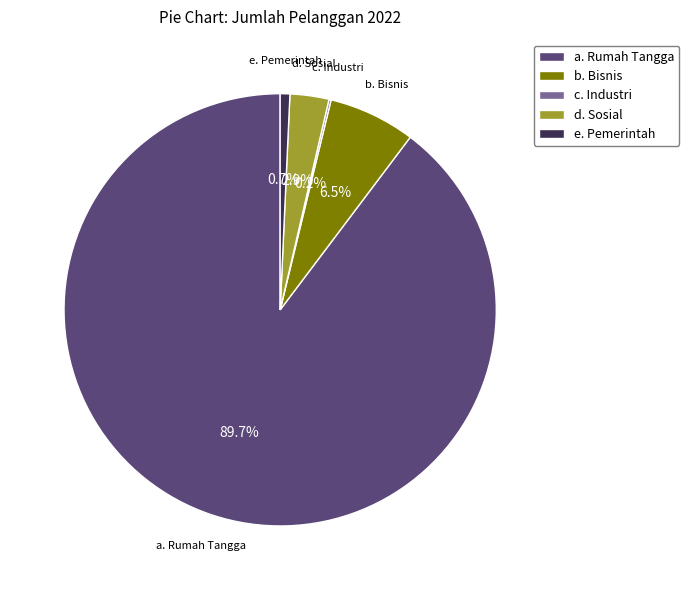

To the nearest percent, what is the average slice percentage?

20%